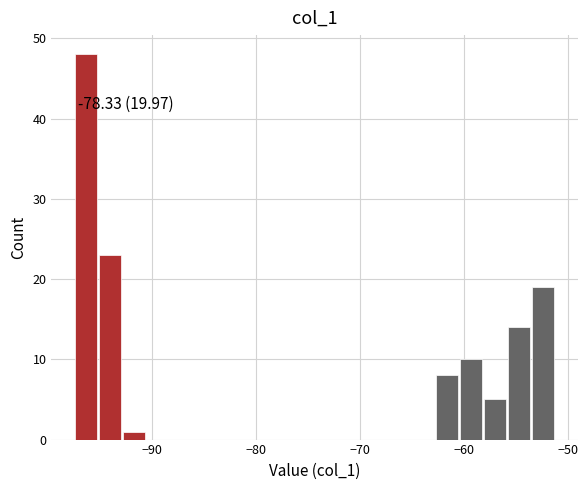

Read against the x-axis, roughly where is the centre of the tallest bar?

-96